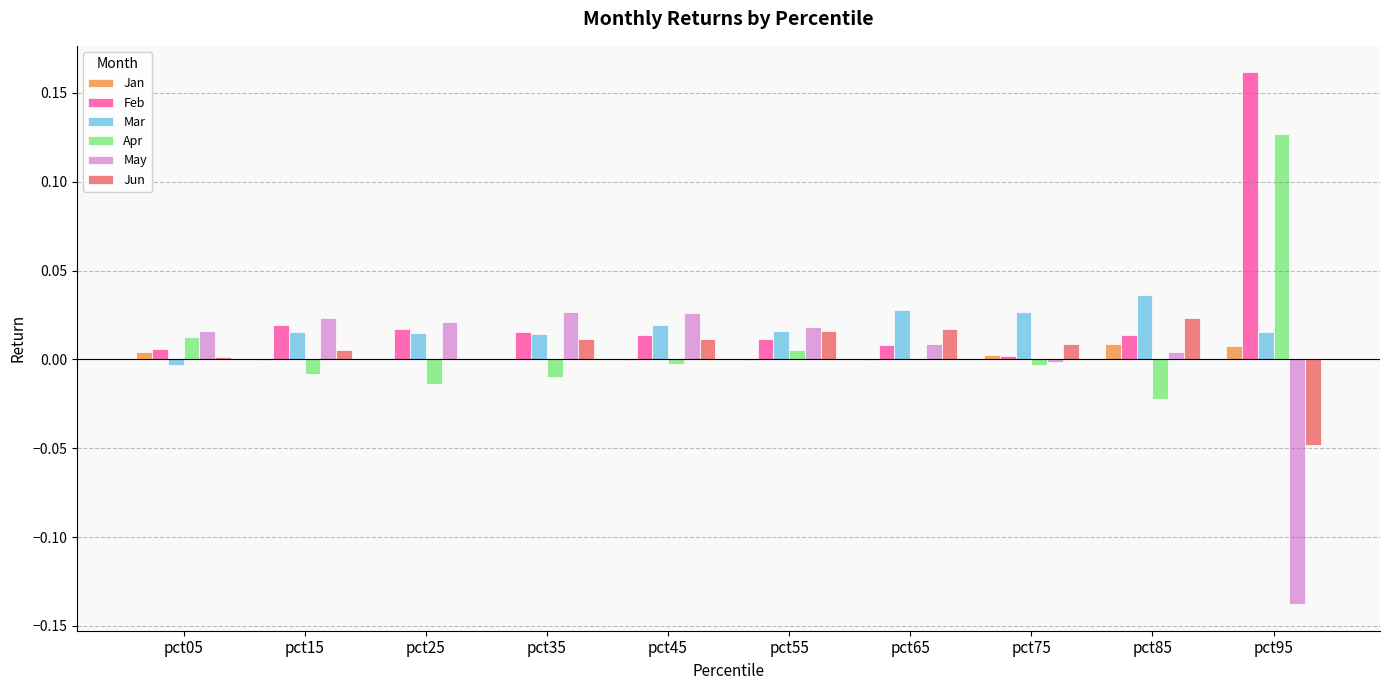

Which category has the highest value across all series?

pct95